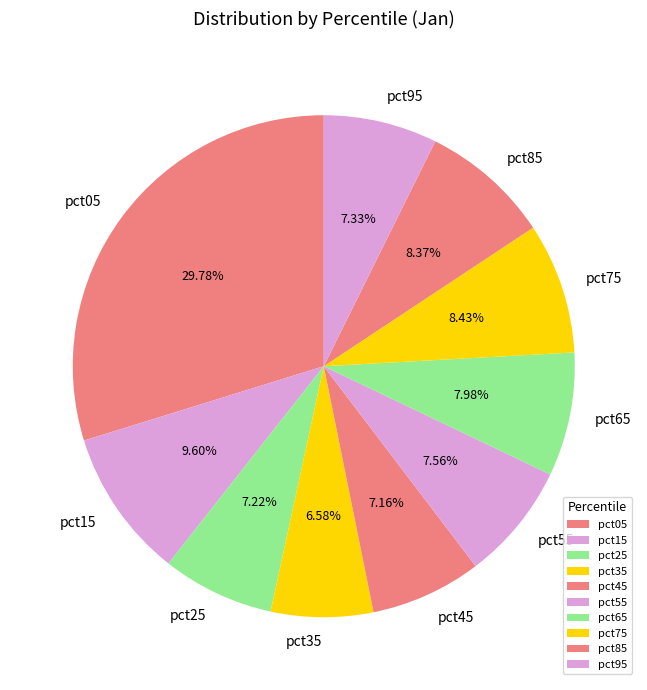

Does pct55 account for over 50% of the chart?

No